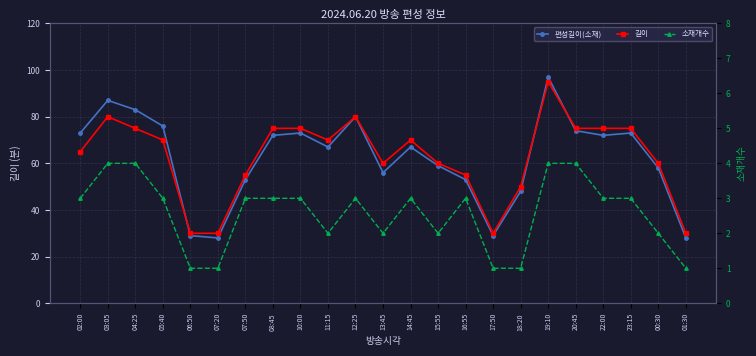

Rank the series at 01:30 from lowest to highest value.

소재개수, 편성길이(소재), 길이